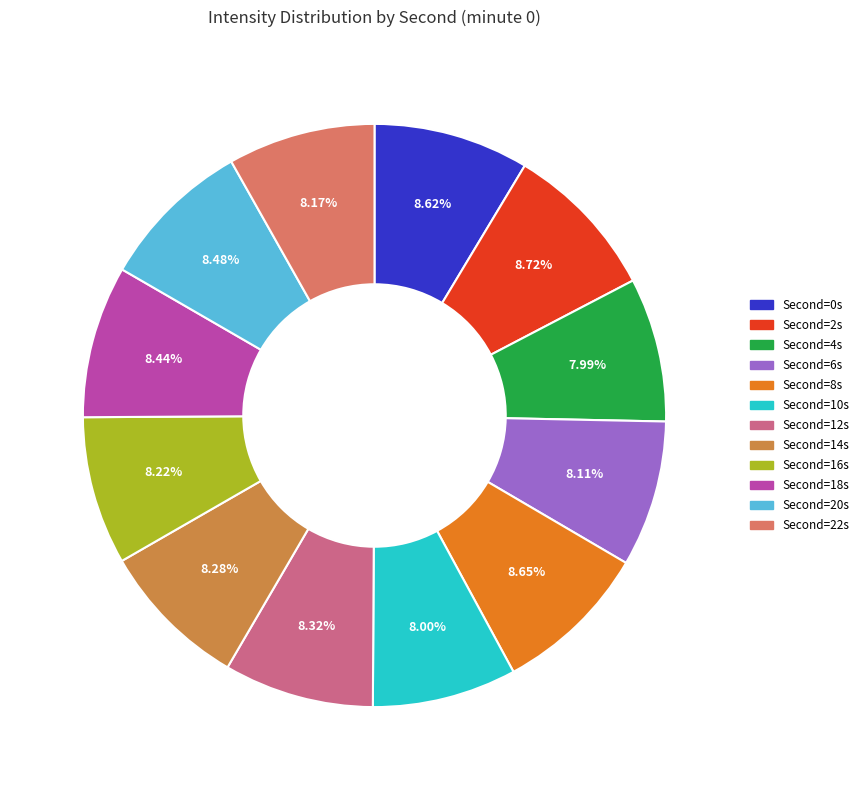

Is there a majority slice in this chart?

No